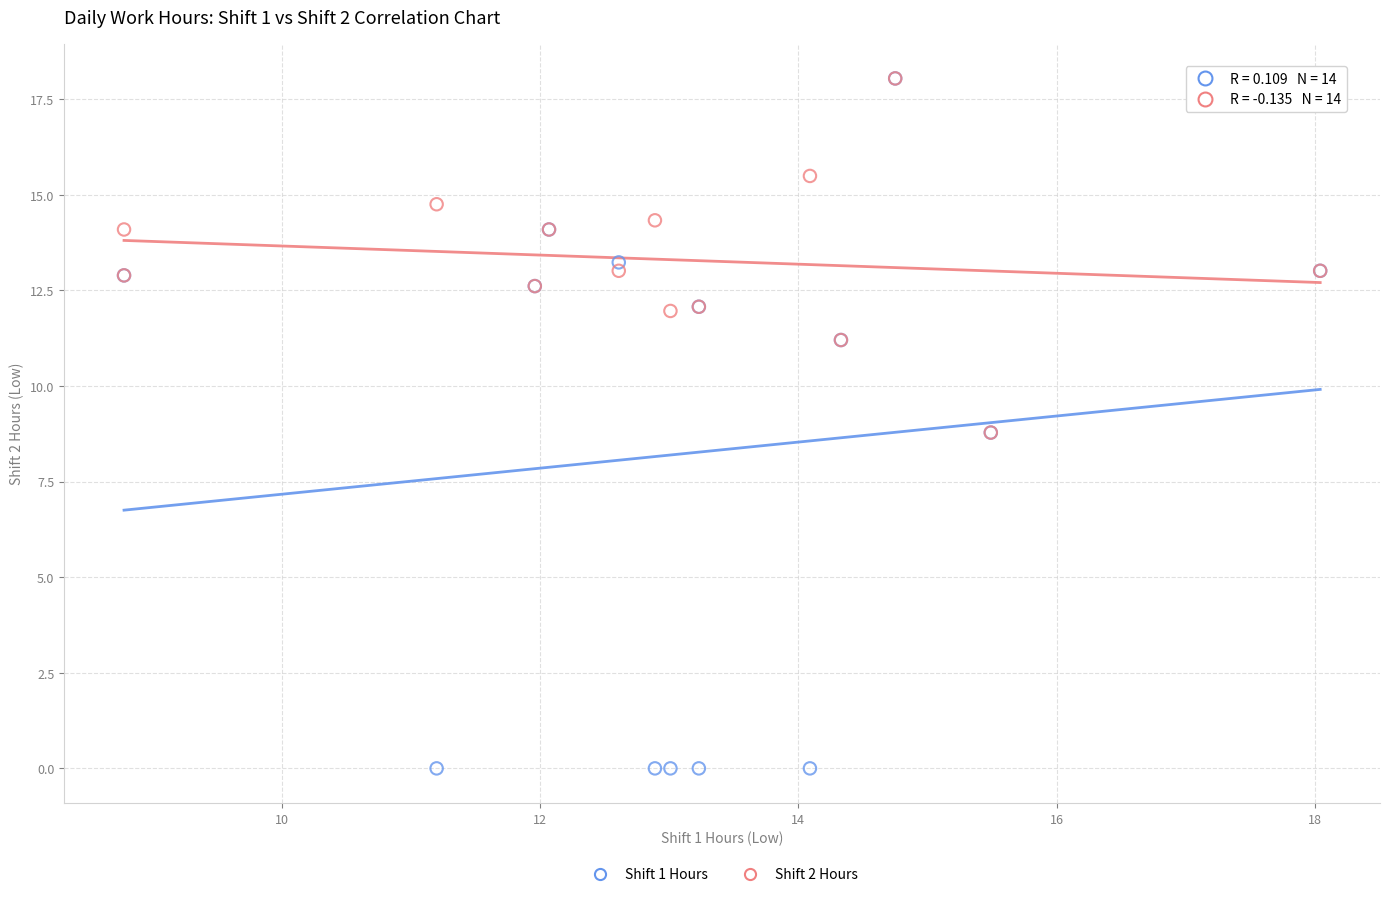

Which series contains the lowest Y value?

Shift 1 Hours